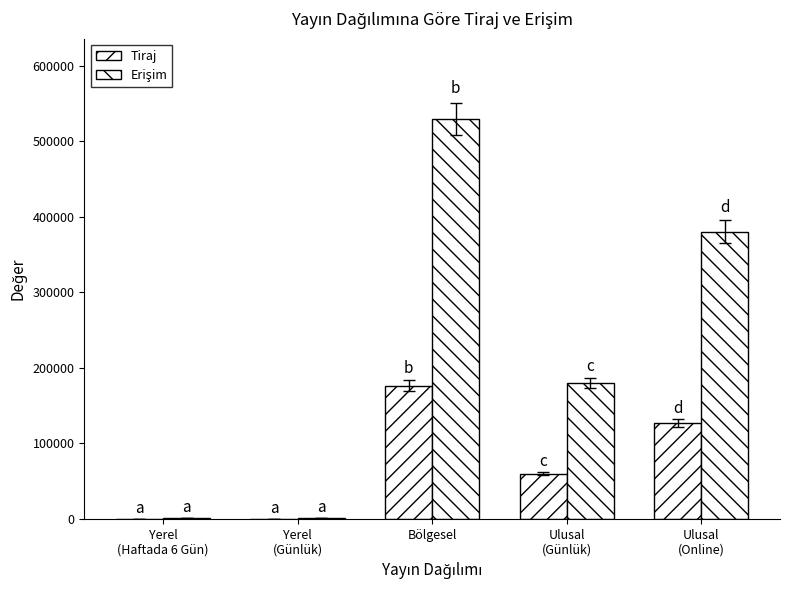

How many distinct data groups are displayed?

2